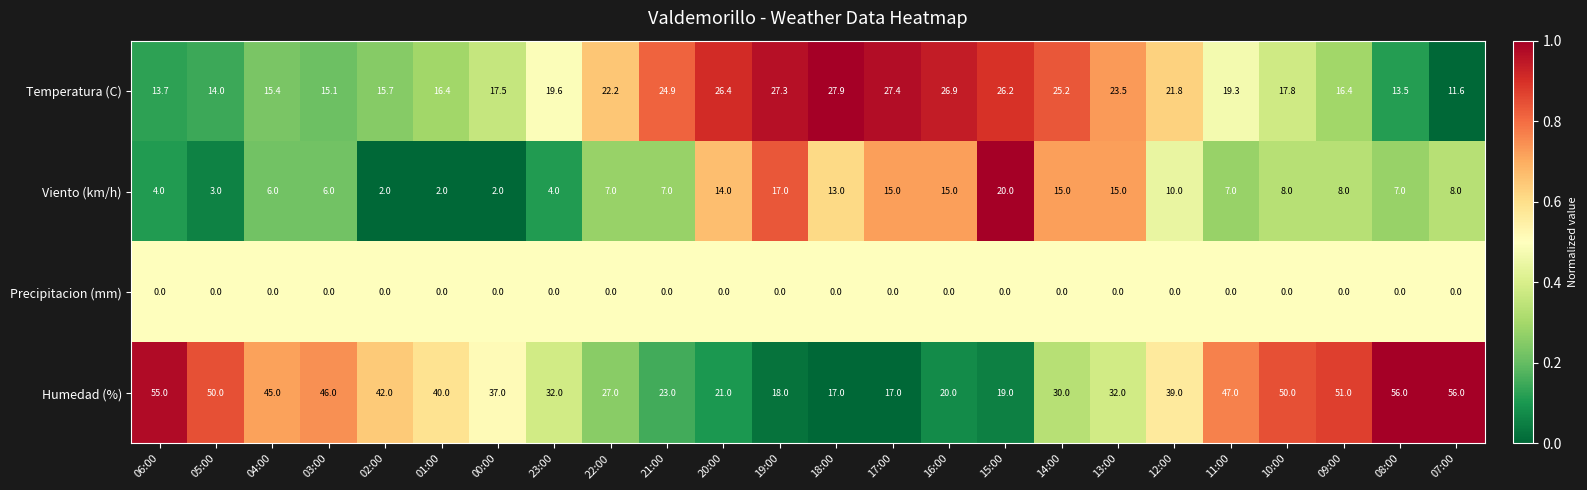

Between 06:00 and 03:00, which series saw the biggest shift?

Humedad (%)